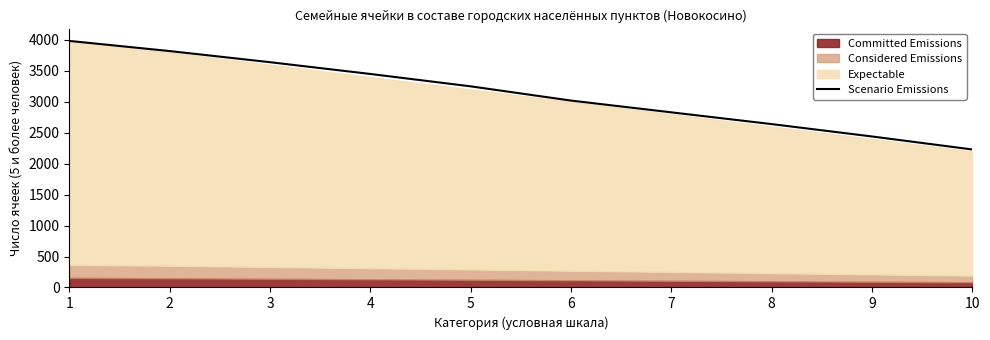

The value of Scenario Emissions at 6 is 3020. True or false?

True